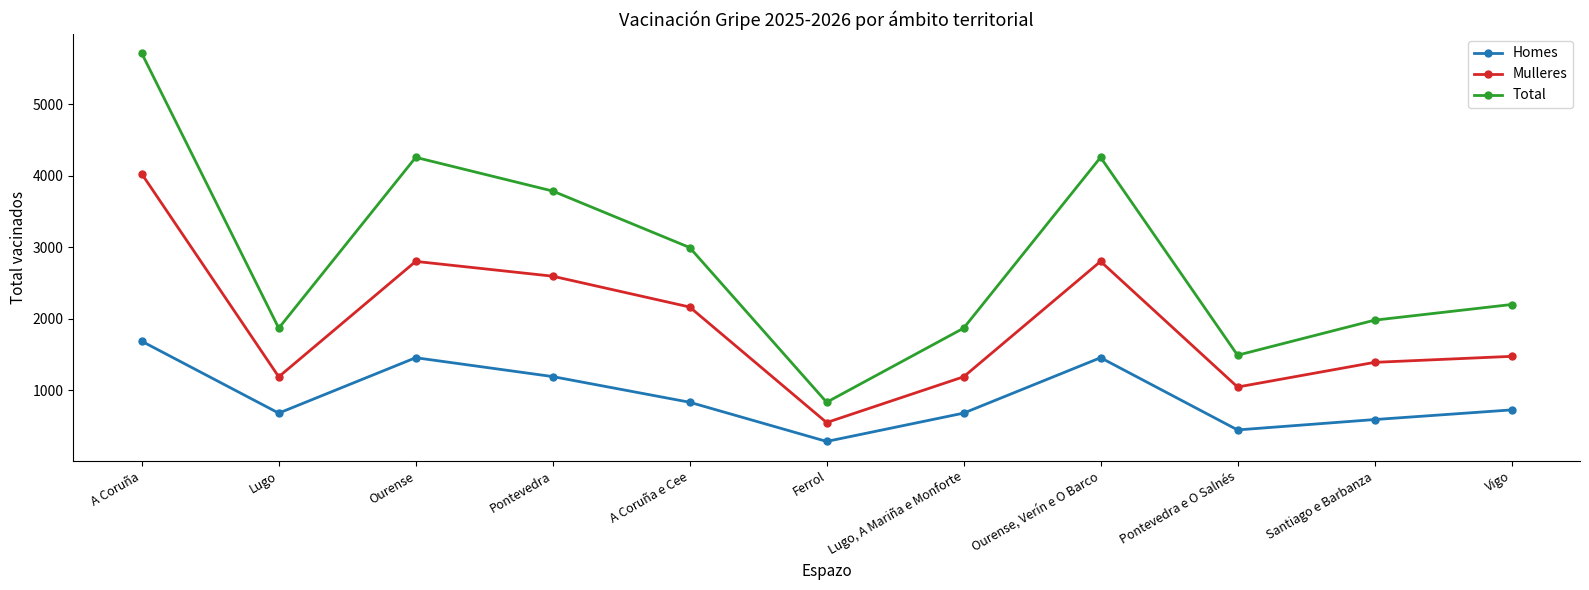

Reading left to right, extract all data points from this chart.

Homes: A Coruña=1685	Lugo=680	Ourense=1455	Pontevedra=1191	A Coruña e Cee=832	Ferrol=284	Lugo, A Mariña e Monforte=680	Ourense, Verín e O Barco=1455	Pontevedra e O Salnés=445	Santiago e Barbanza=590	Vigo=725
Mulleres: A Coruña=4026	Lugo=1188	Ourense=2802	Pontevedra=2595	A Coruña e Cee=2164	Ferrol=548	Lugo, A Mariña e Monforte=1188	Ourense, Verín e O Barco=2802	Pontevedra e O Salnés=1045	Santiago e Barbanza=1390	Vigo=1474
Total: A Coruña=5711	Lugo=1868	Ourense=4257	Pontevedra=3786	A Coruña e Cee=2996	Ferrol=832	Lugo, A Mariña e Monforte=1868	Ourense, Verín e O Barco=4257	Pontevedra e O Salnés=1490	Santiago e Barbanza=1980	Vigo=2199